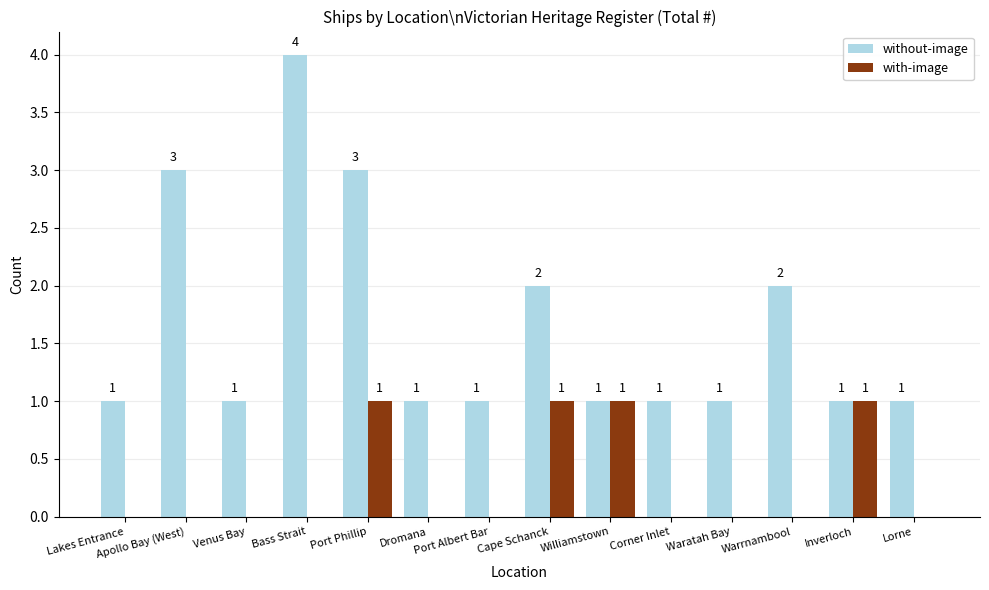

How many with-image values are between 0 and 1?

14